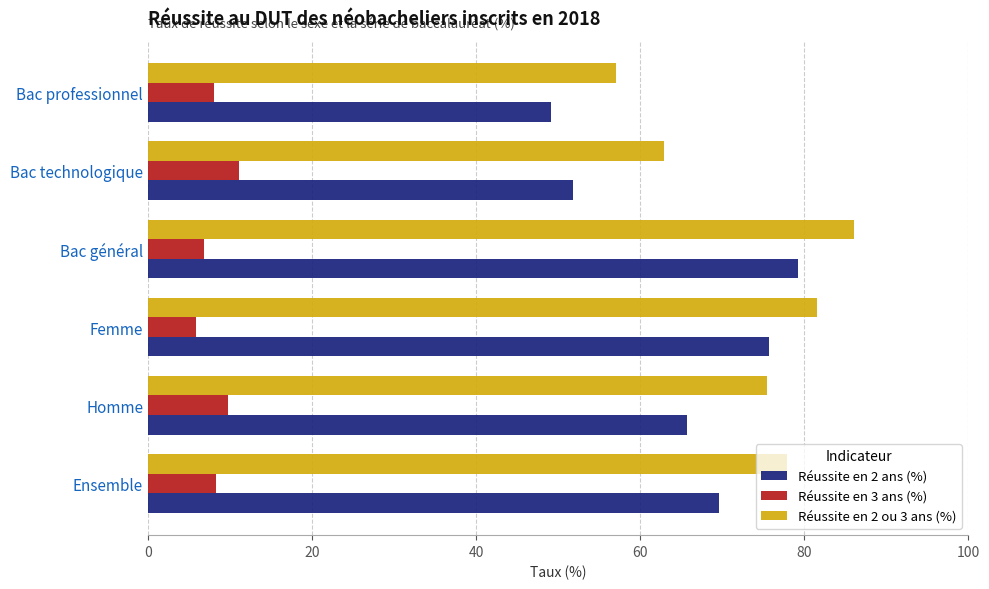

List the labels in order of Réussite en 2 ou 3 ans (%) value, largest first.

Bac général, Femme, Ensemble, Homme, Bac technologique, Bac professionnel